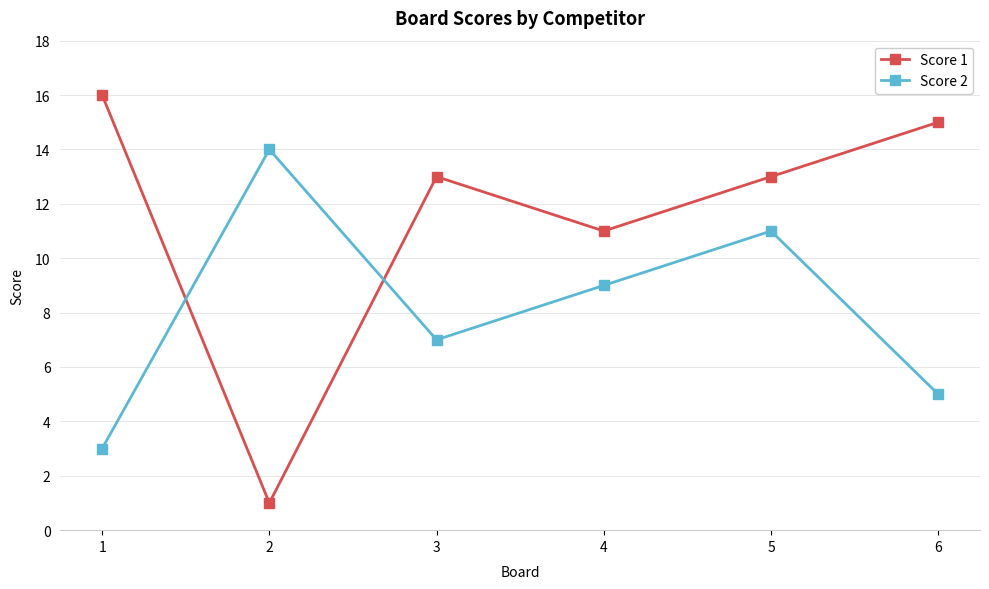

Reading left to right, extract all data points from this chart.

Score 1: 1=16	2=1	3=13	4=11	5=13	6=15
Score 2: 1=3	2=14	3=7	4=9	5=11	6=5